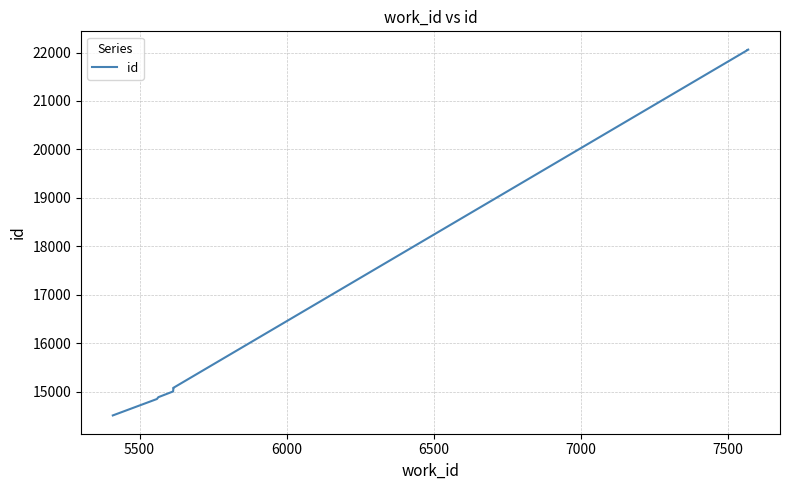

True or false: the data shows 34049 at 9.

False